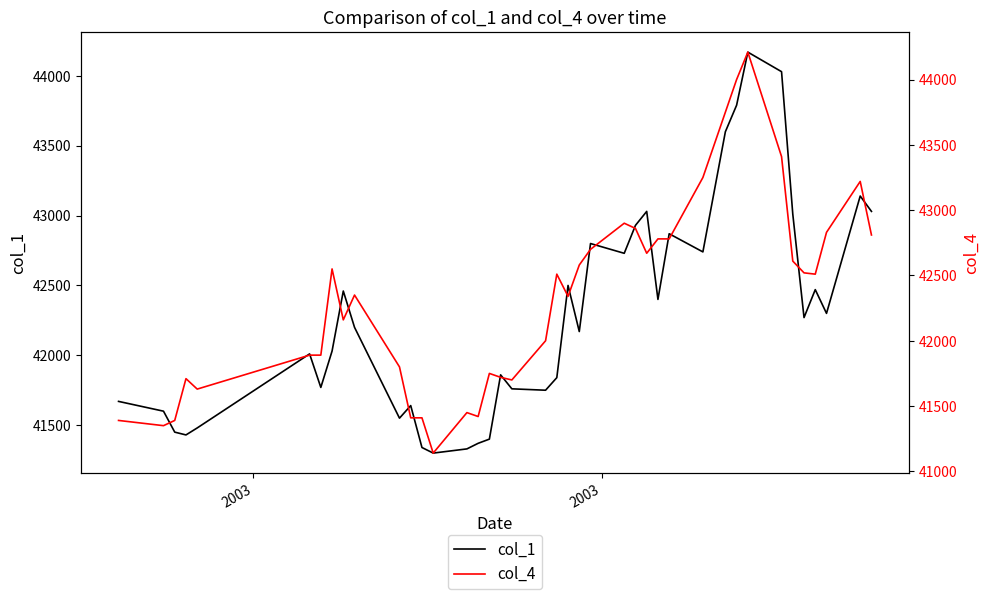

What is the lowest value of the col_1 series?

41300